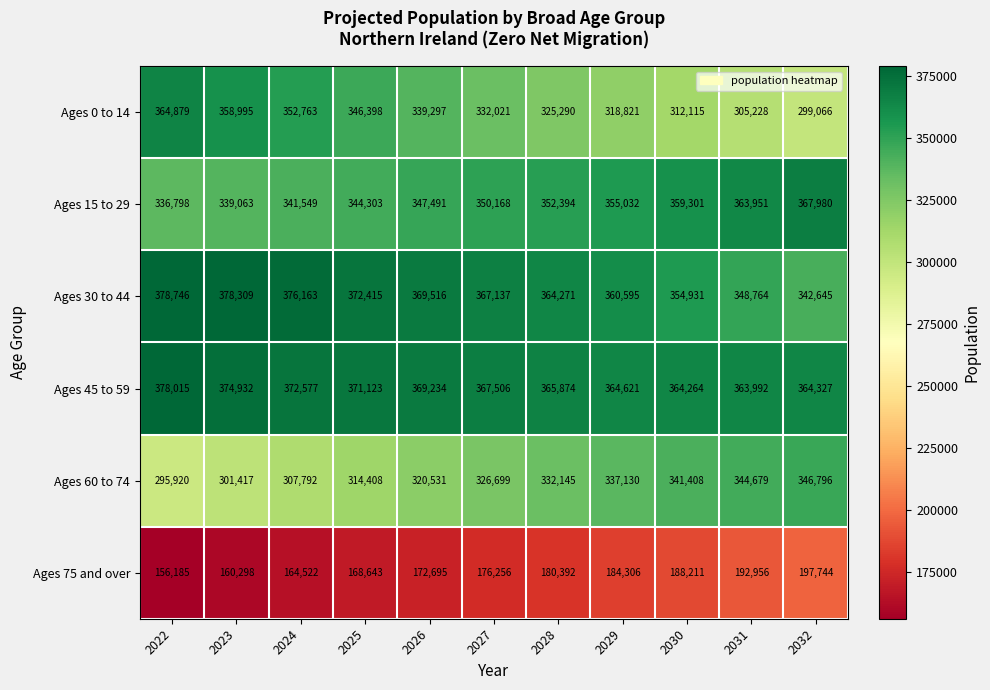

What is the average value of the Ages 60 to 74 series?

324448